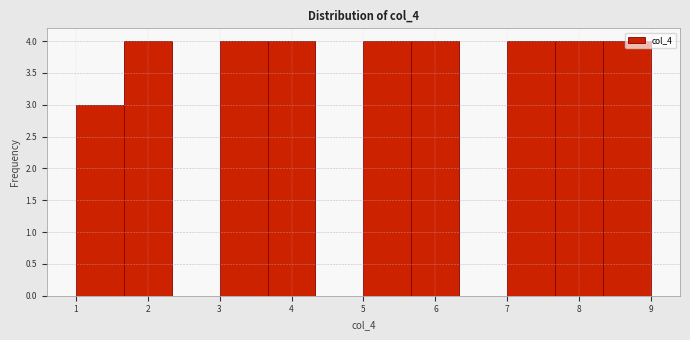

Reading left to right, transcribe this chart: for each bar, give the range it covers on the x-axis and its height. Neither the bar edges nor the heights are printed on the chart, so give them approximately, as read against the axes.

1.0 to 1.7: 3
1.7 to 2.3: 4
2.3 to 3.0: 0
3.0 to 3.7: 4
3.7 to 4.3: 4
4.3 to 5.0: 0
5.0 to 5.7: 4
5.7 to 6.3: 4
6.3 to 7.0: 0
7.0 to 7.7: 4
7.7 to 8.3: 4
8.3 to 9.0: 4